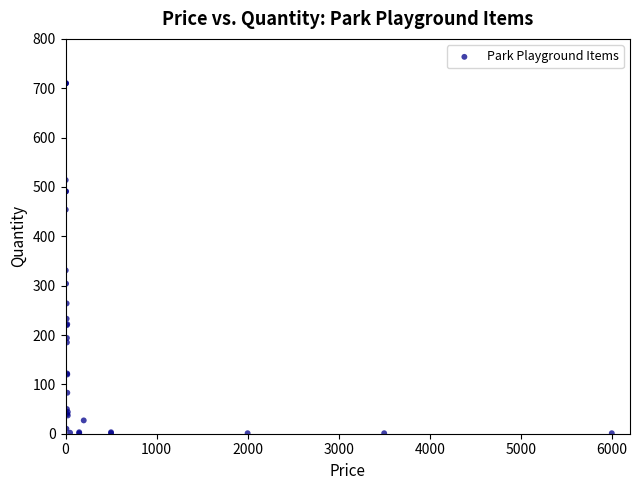

What Y value in the scatter plot is closest to 355?

331